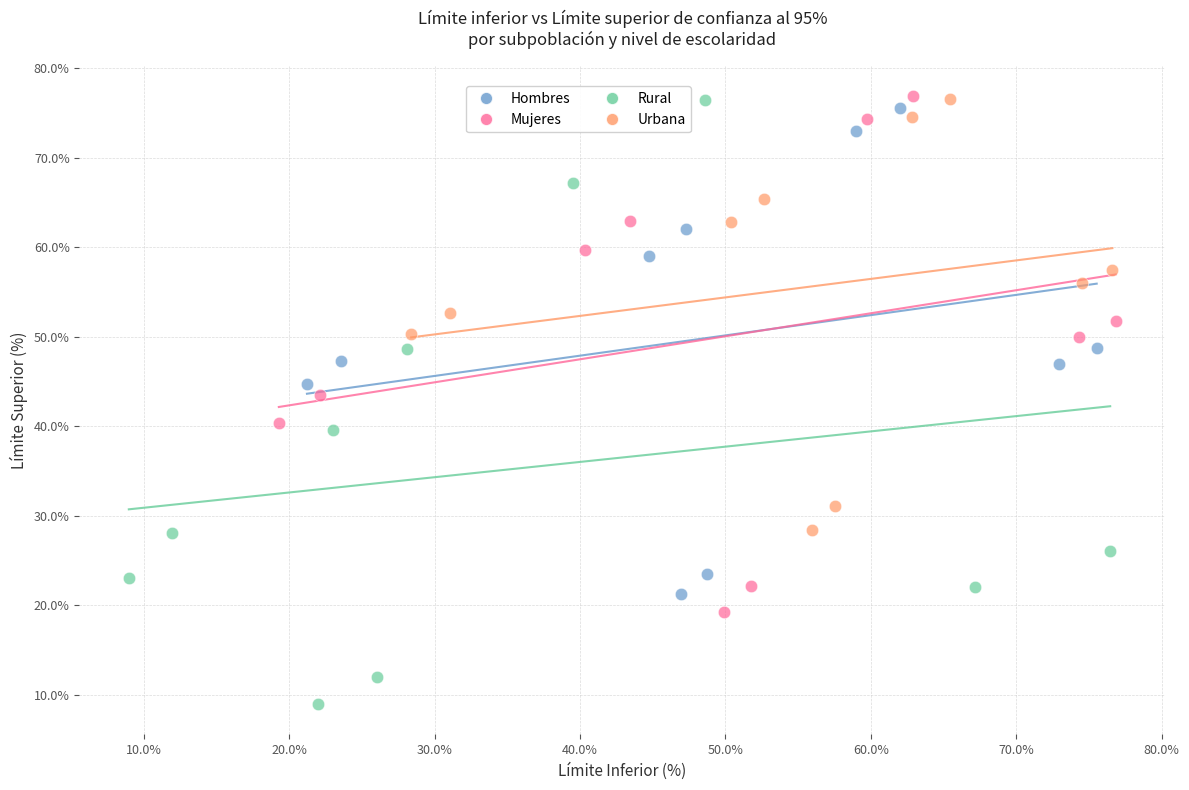

Which series contains the lowest Y value?

Rural